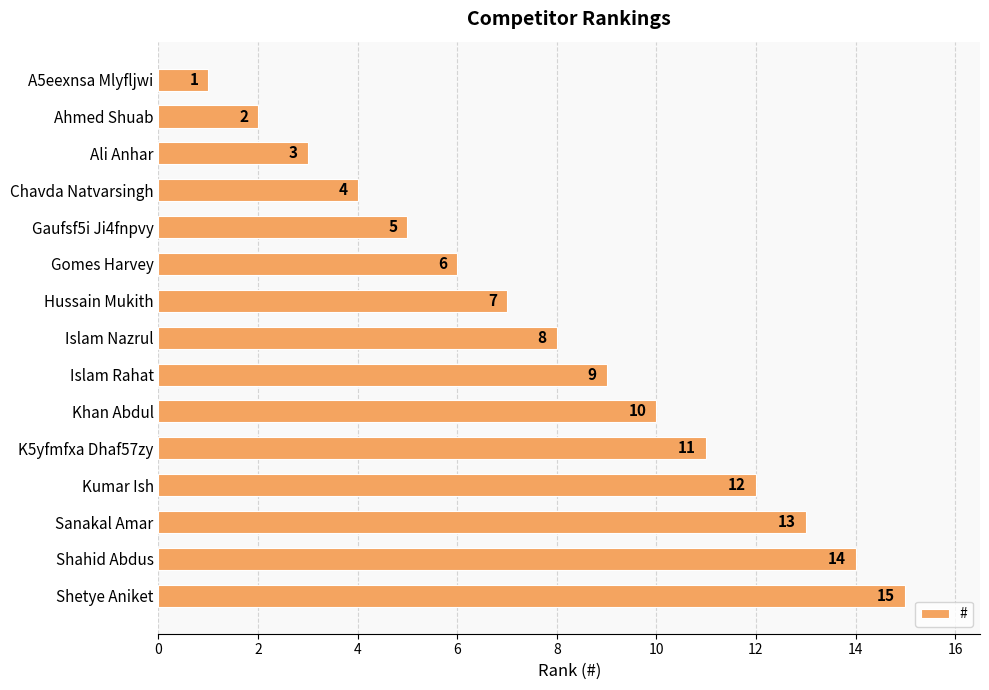

The chart shows a value of 2 at Gaufsf5i Ji4fnpvy. True or false?

False